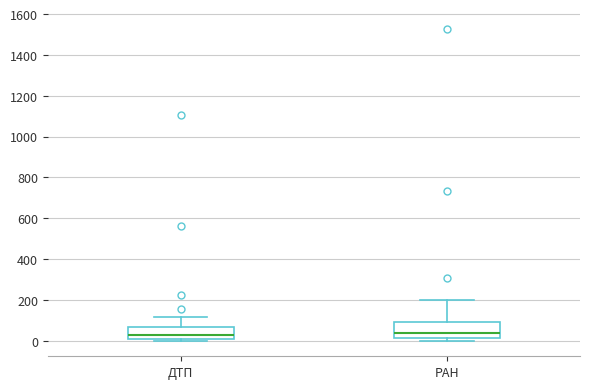

Comparing the boxes themselves (not the whiskers), which one is the tallest?

РАН